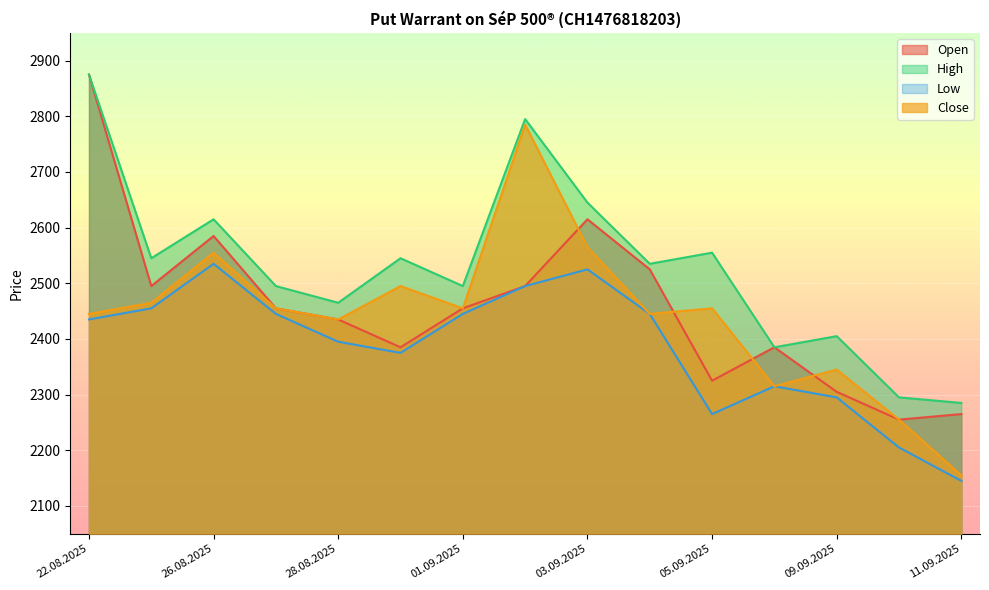

How many data points does each series have?

15